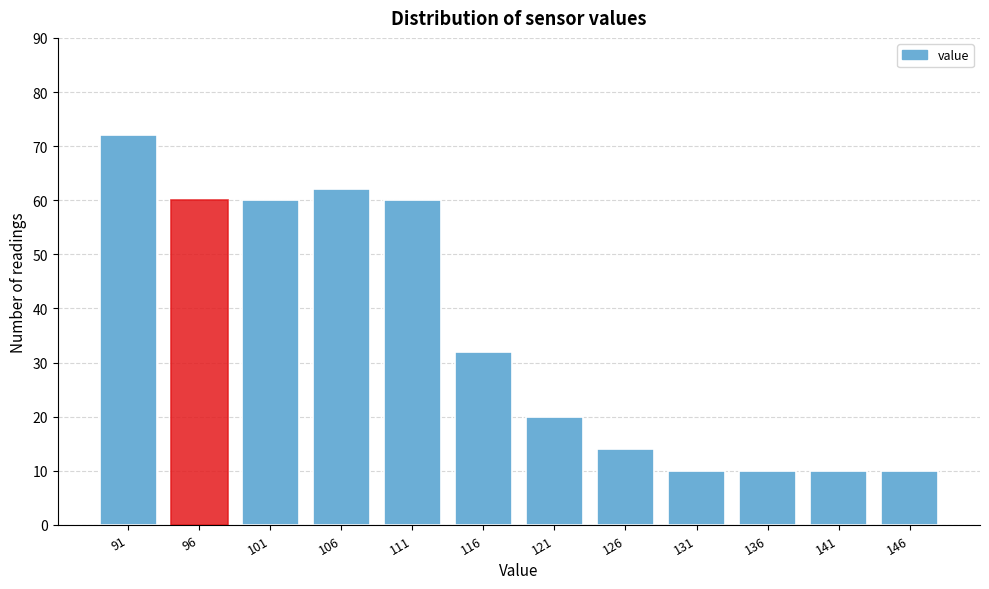

Reading left to right, transcribe all the data shown in this chart.

91=72	96=60	101=60	106=62	111=60	116=32	121=20	126=14	131=10	136=10	141=10	146=10